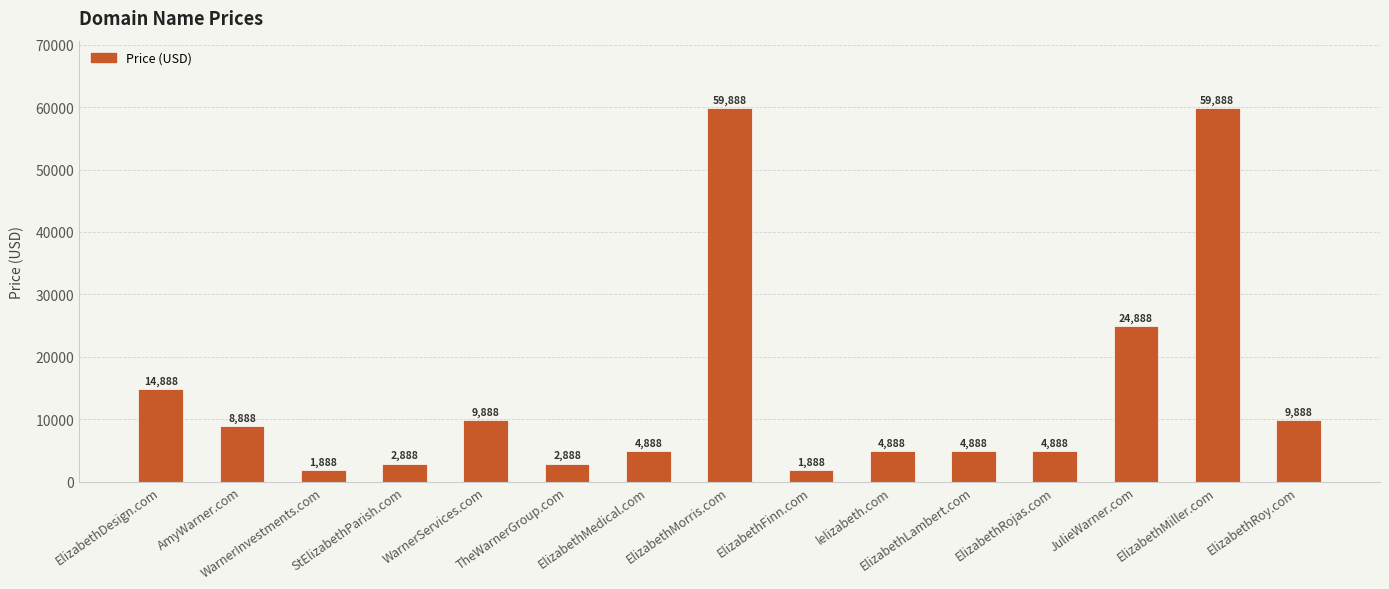

How many values are below 4888?

4